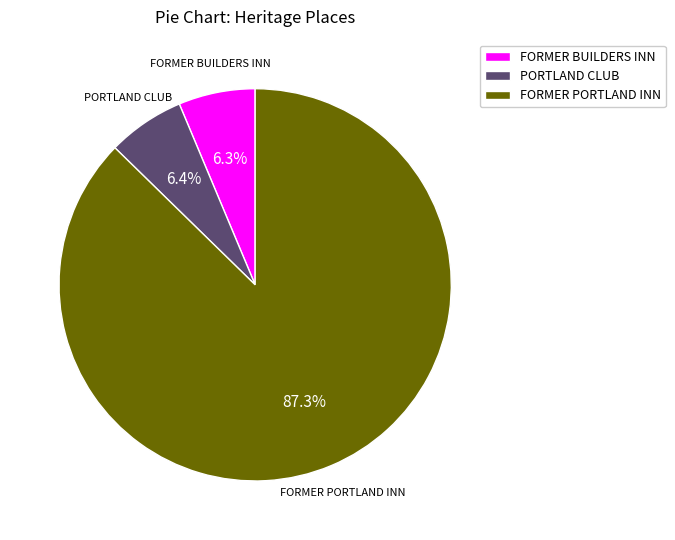

What is the largest slice in the pie chart?

FORMER PORTLAND INN